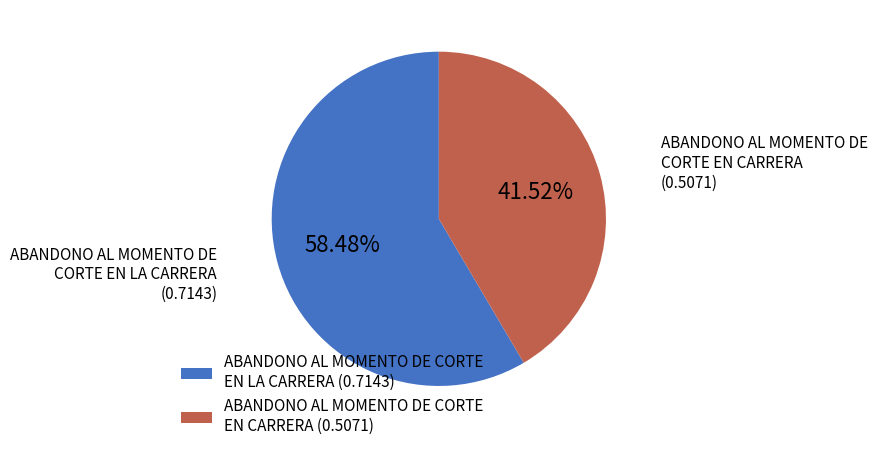

What is the total percentage of ABANDONO AL MOMENTO DE CORTE EN CARRERA and ABANDONO AL MOMENTO DE CORTE EN LA CARRERA?

100.0%